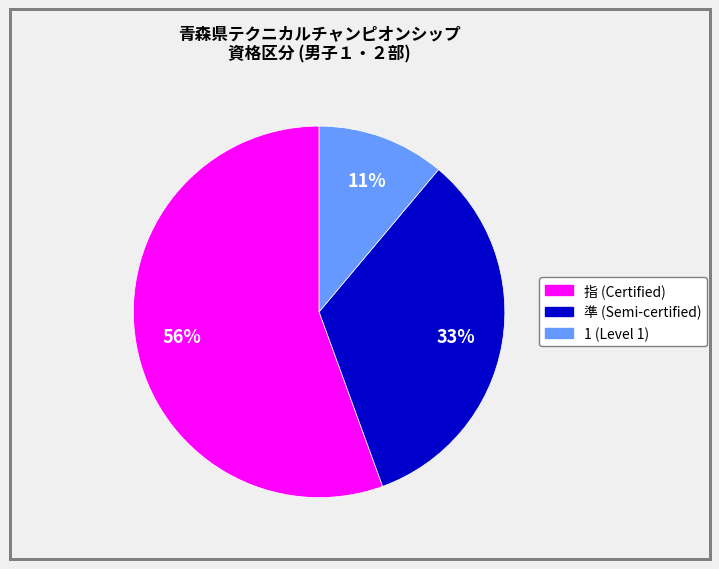

Does any single category account for the majority?

Yes